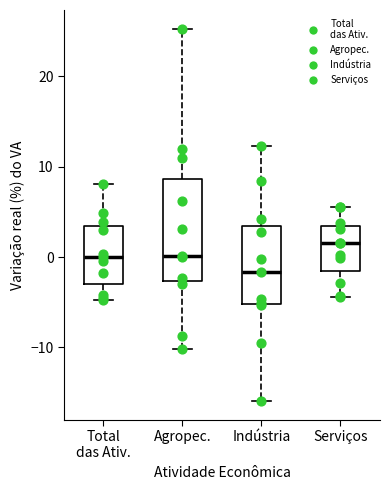

Which box's median line is the lowest?

Indústria